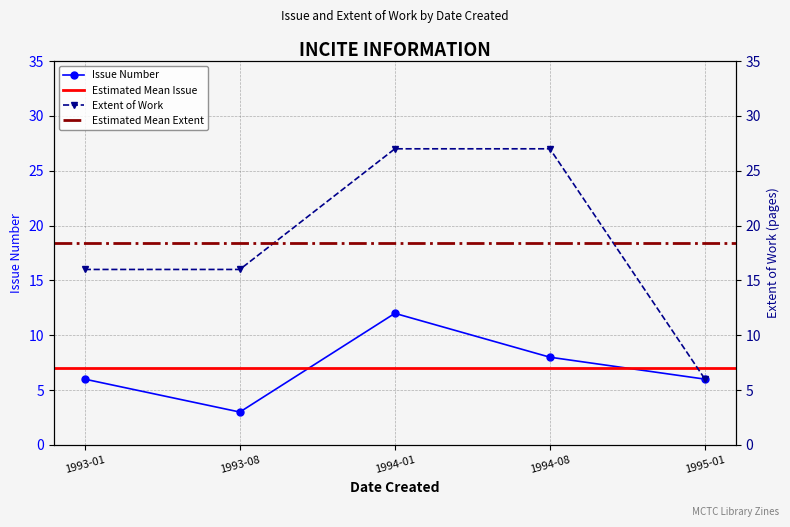

Which series has the largest range (max minus min)?

Extent of Work